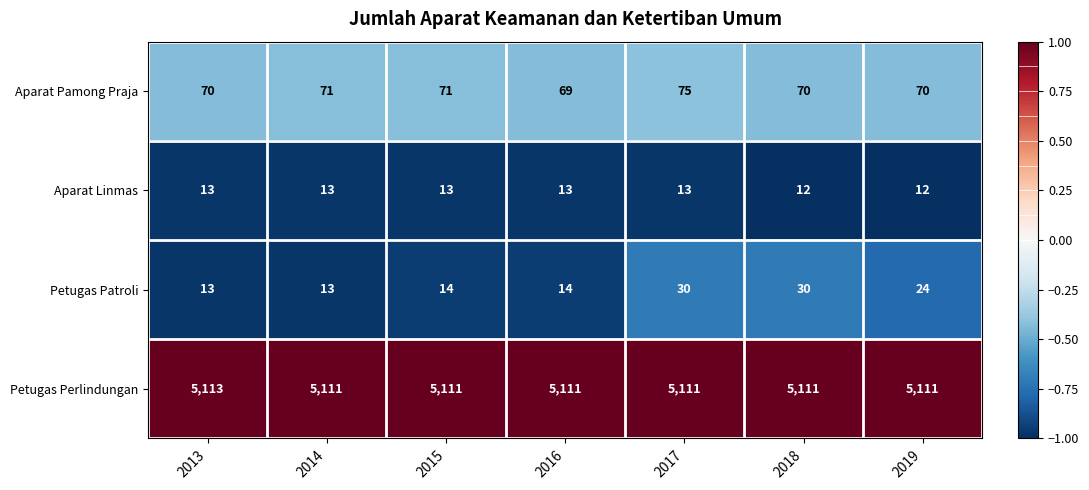

Reading right to left, transcribe all the data shown in this chart.

Aparat Pamong Praja: 2019=70	2018=70	2017=75	2016=69	2015=71	2014=71	2013=70
Aparat Linmas: 2019=12	2018=12	2017=13	2016=13	2015=13	2014=13	2013=13
Petugas Patroli: 2019=24	2018=30	2017=30	2016=14	2015=14	2014=13	2013=13
Petugas Perlindungan: 2019=5111	2018=5111	2017=5111	2016=5111	2015=5111	2014=5111	2013=5113